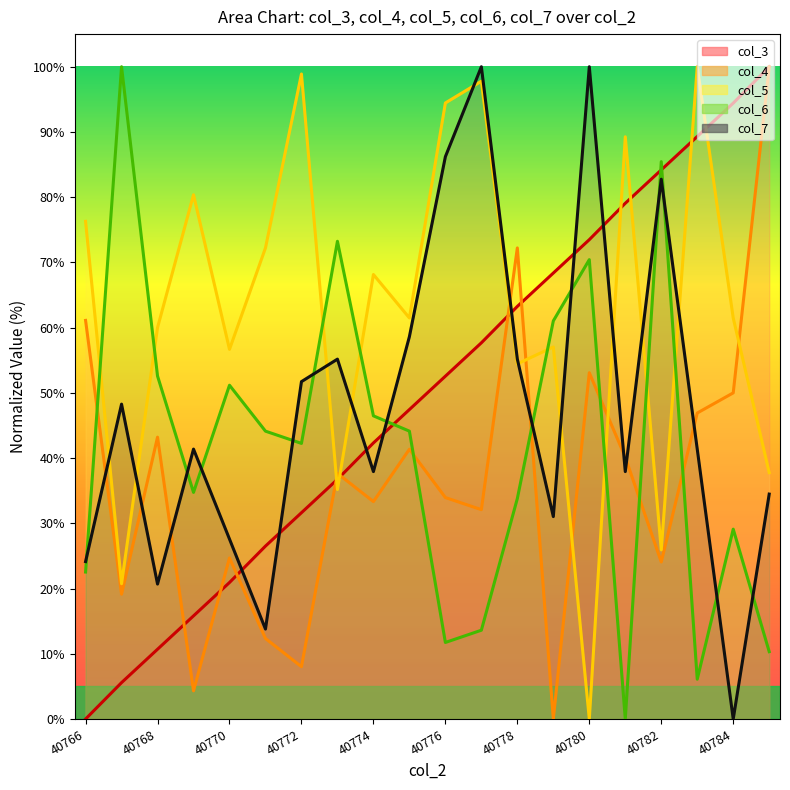

Which series ends up on top after the final intersection of col_4 (line) and col_6 (line)?

col_4 (line)